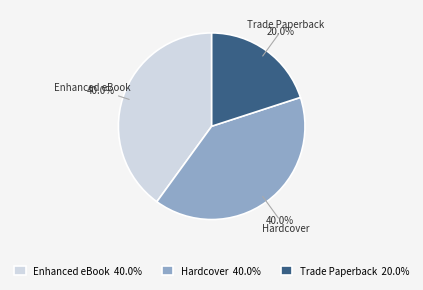

Is the sum of Trade Paperback and Hardcover greater than half?

Yes